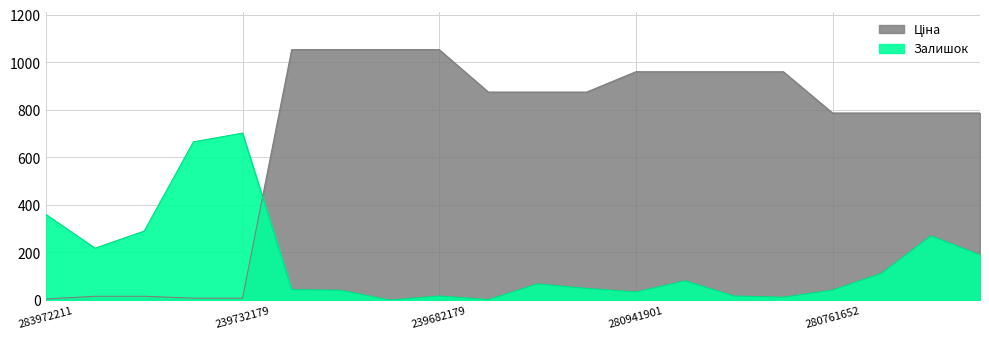

Between 239732179 and 280941901, which is larger?

280941901